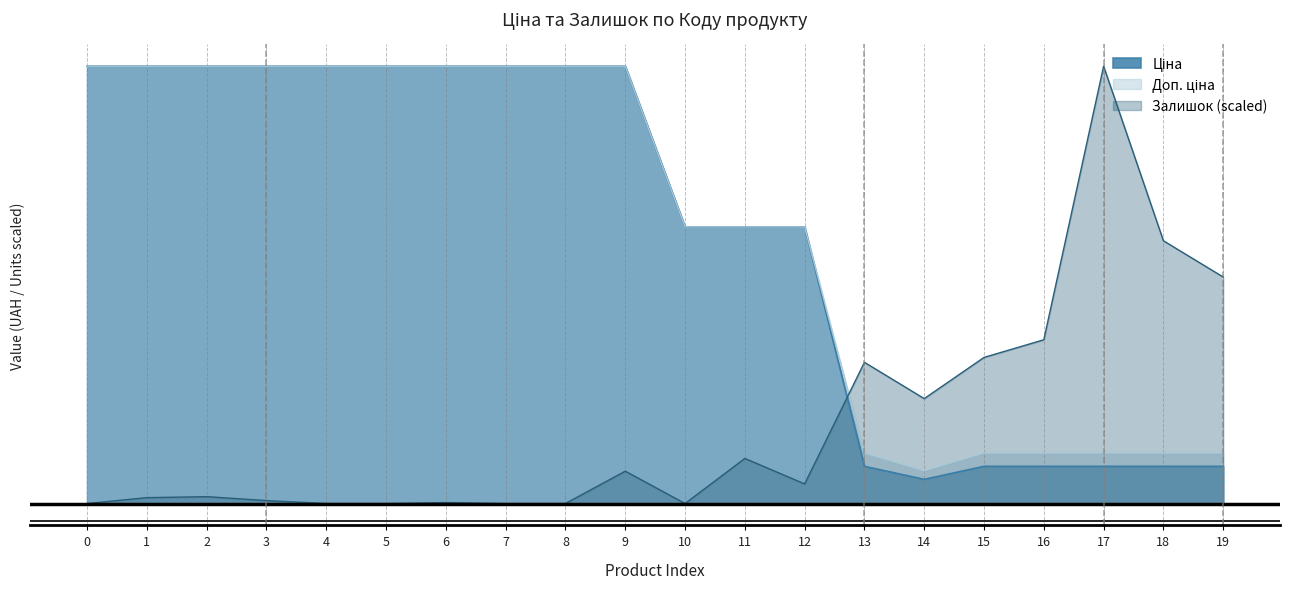

Does the chart have visible grid lines?

Yes